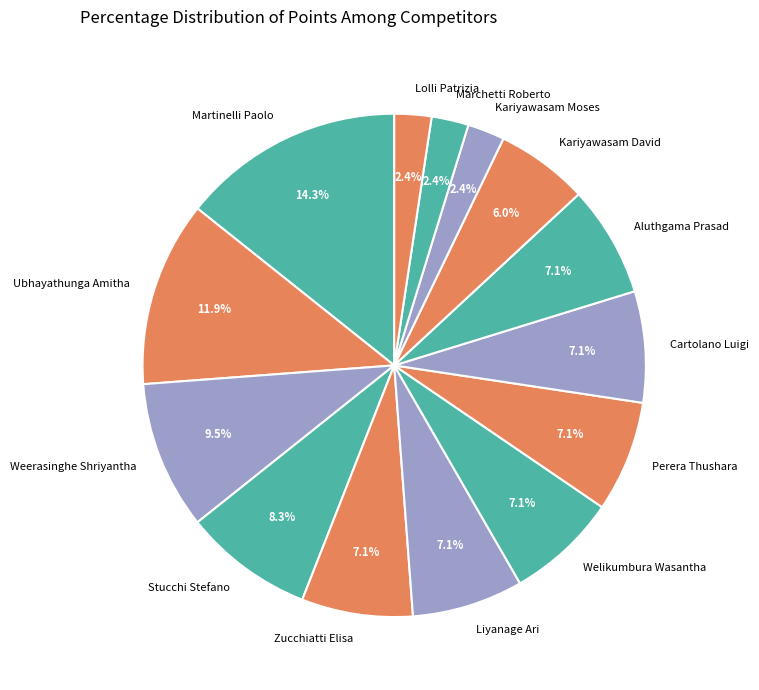

Is it true that Ubhayathunga Amitha is 12% of the pie?

True